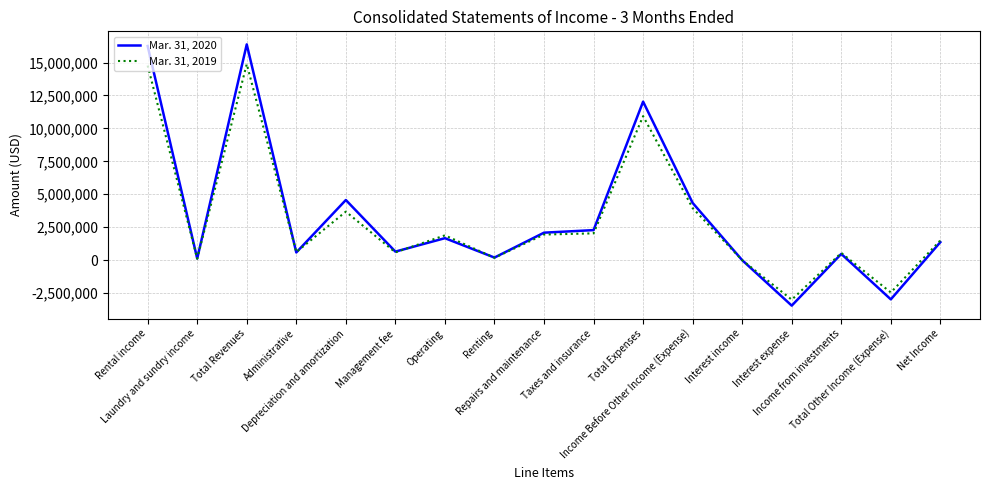

The value of Mar. 31, 2020 at Depreciation and amortization is 4565467. True or false?

True